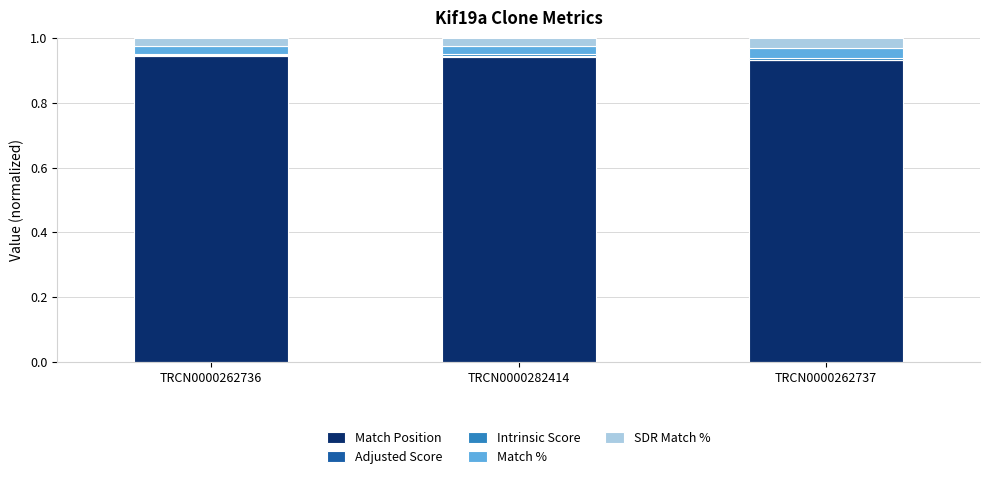

What position from the right is TRCN0000262737?

1